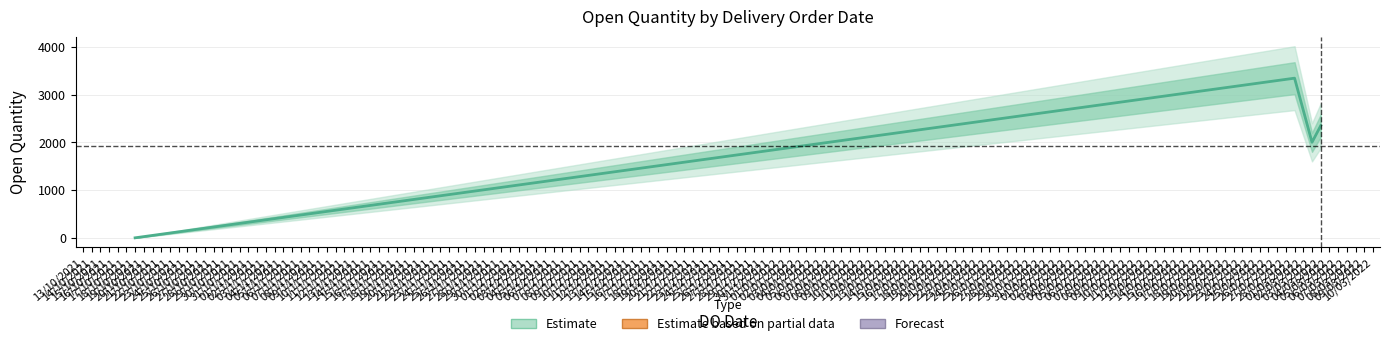

What is the smallest value displayed?

1